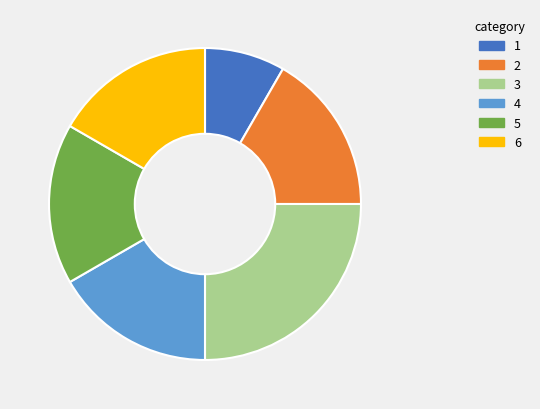

Is there a majority slice in this chart?

No